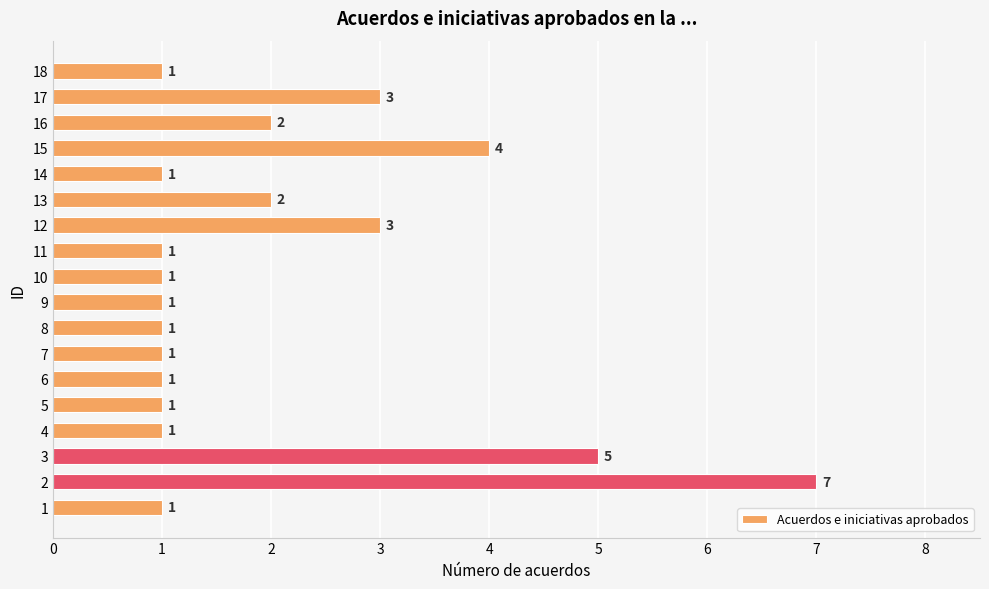

What is the difference between the maximum and second lowest values?

6